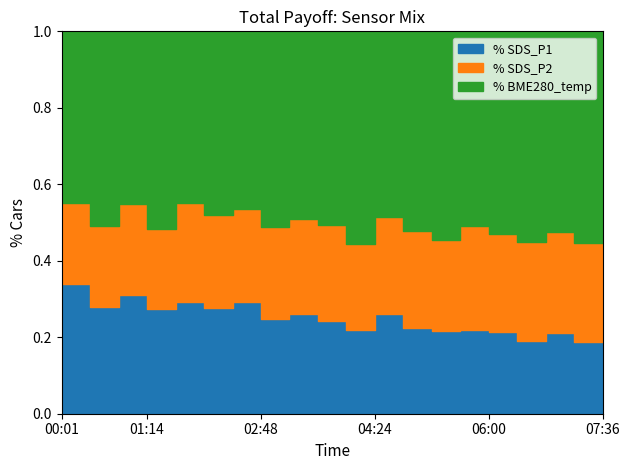

At which category does the chart reach its minimum across all series?

07:36